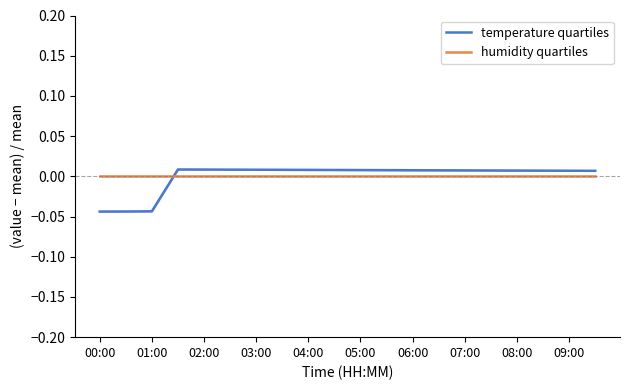

True or false: temperature quartiles and humidity quartiles intersect in this chart.

True